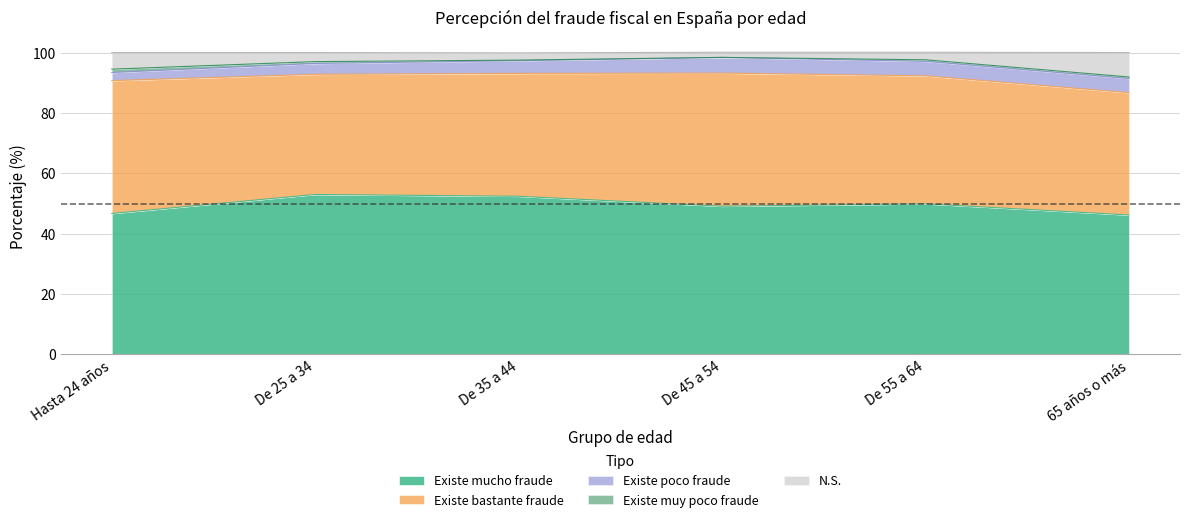

What are all the series names shown in the legend?

Existe mucho fraude, Existe bastante fraude, Existe poco fraude, Existe muy poco fraude, N.S.